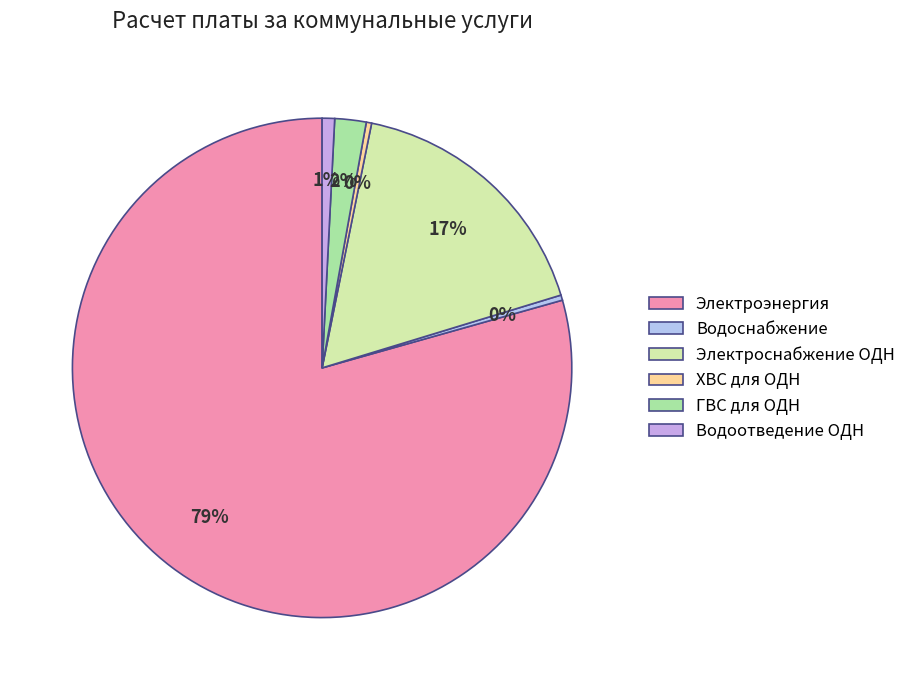

Is it true that ГВС для ОДН is 1% of the pie?

False